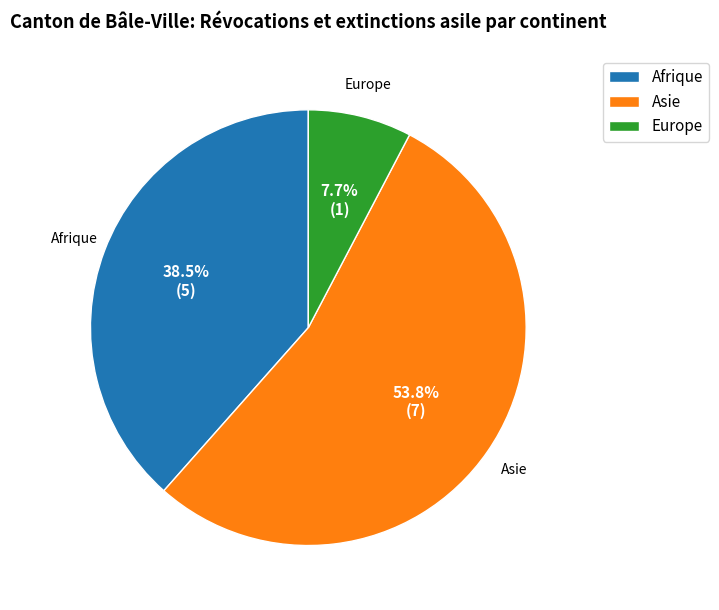

Between Afrique and Asie, which is larger?

Asie